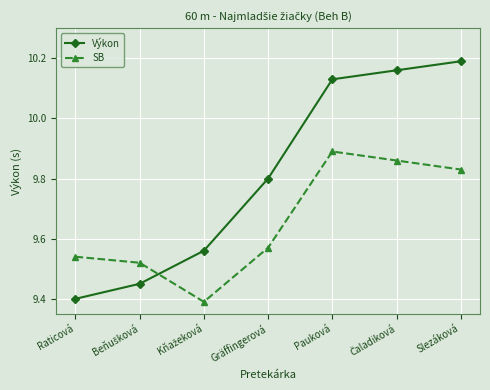

What is the difference between the second highest and second lowest values in the Výkon series?

0.7